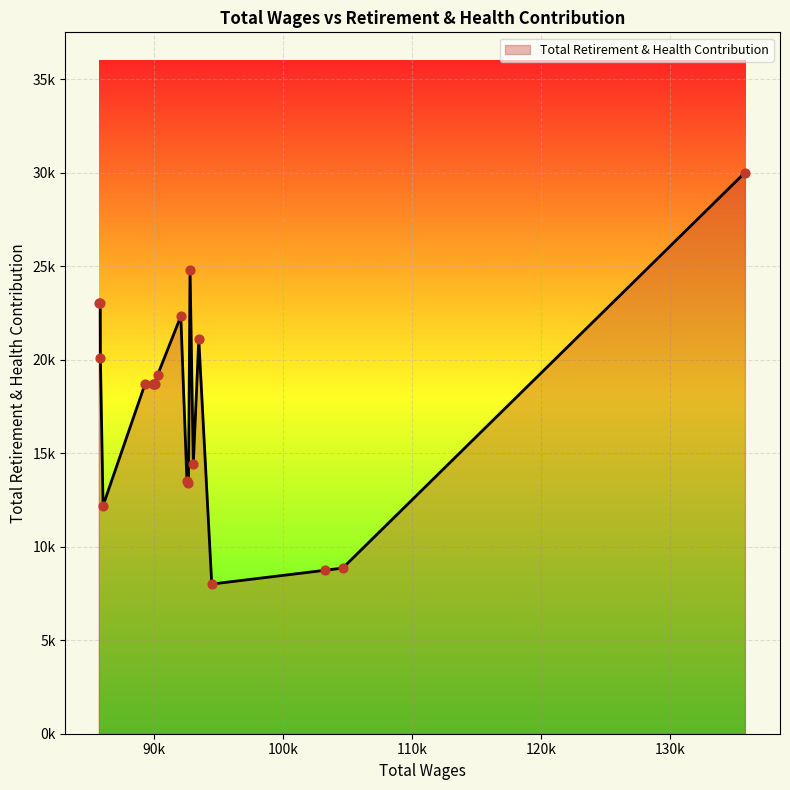

Is this an area chart (filled region under the line)?

Yes